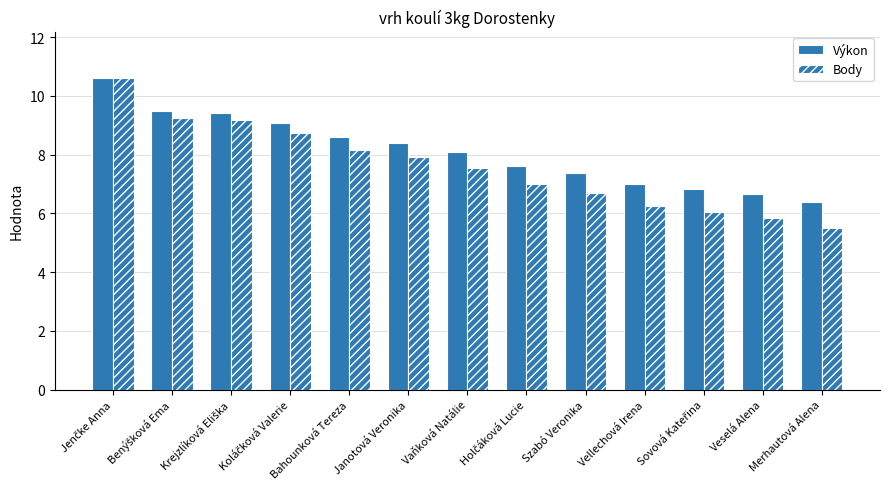

What is the total value across all series at Veselá Alena?

12.5